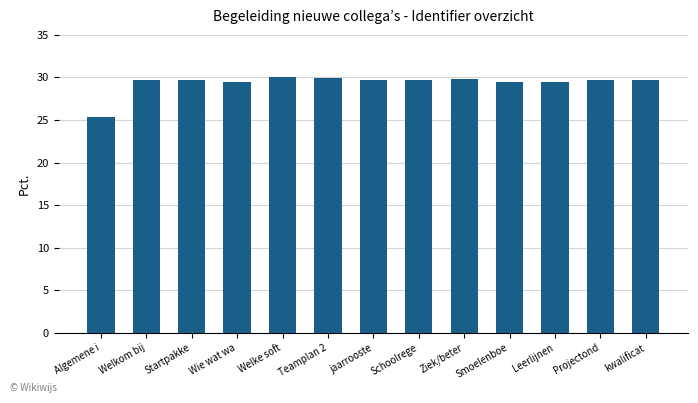

Does the chart contain stacked bars?

No